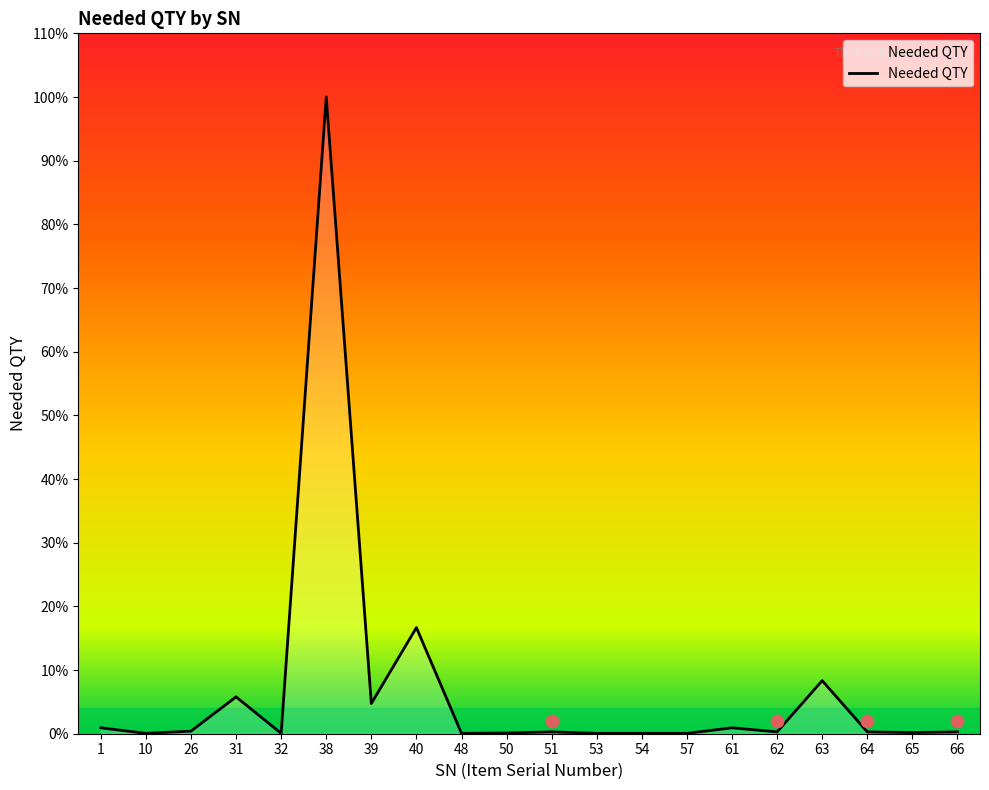

Between 63 and 1, which is larger?

63